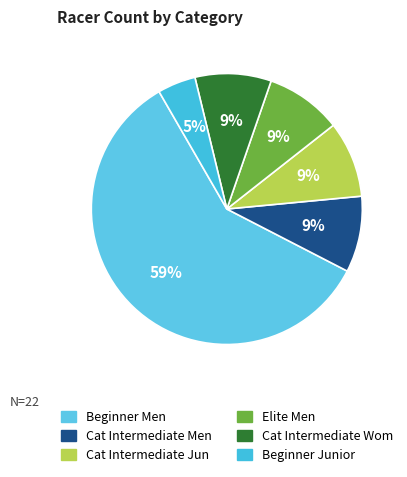

Is it true that Beginner Men is 66% of the pie?

False